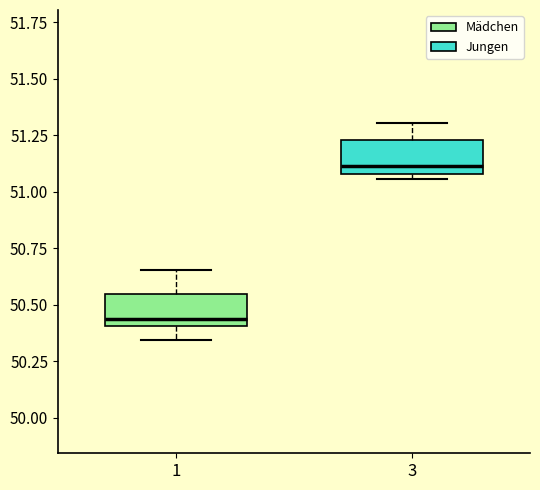

Where is the lower edge of the box at x = 3 on the y-axis? The values are not printed on the chart, so give them approximately, as read against the axis.

51.10